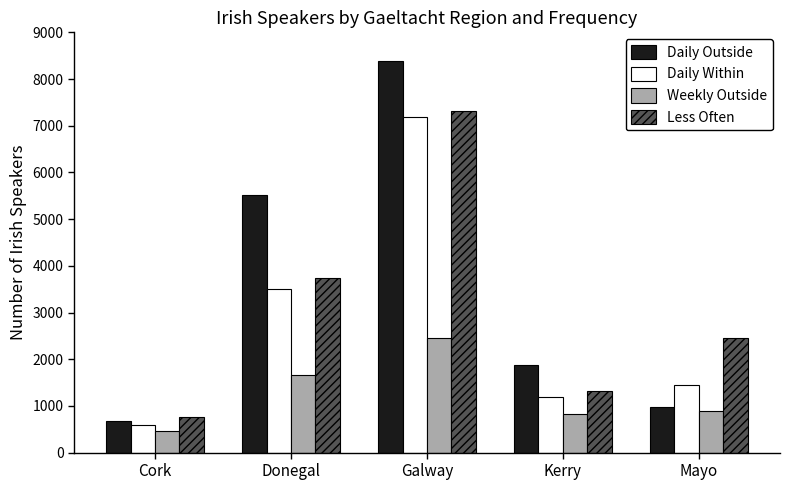

What is the value of the Less Often bar at the 4th from the left?

1316